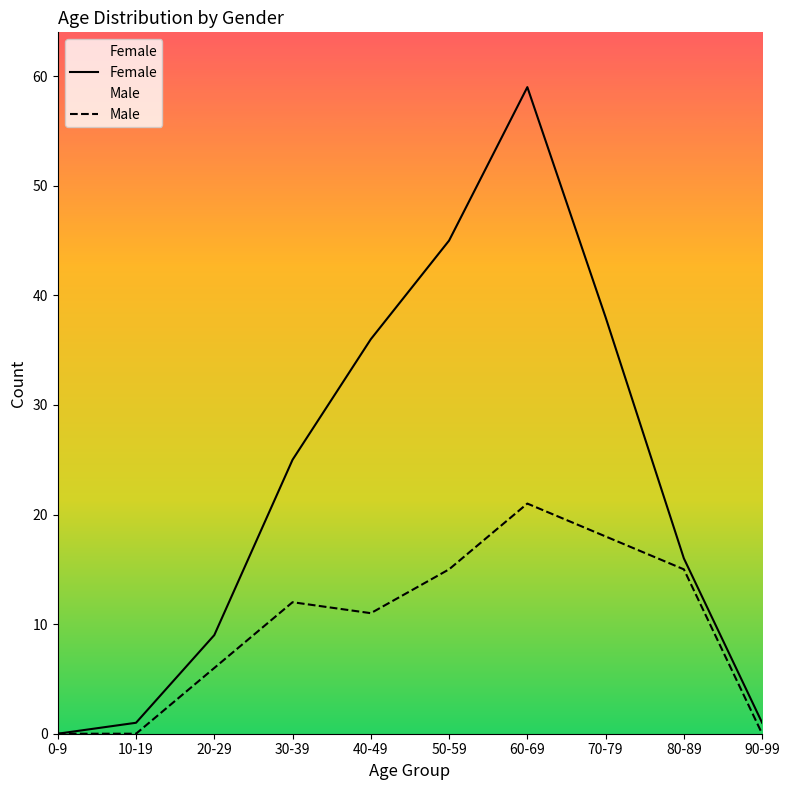

Reading left to right, list all the values displayed in this chart.

Female: 0	1	9	25	36	45	59	38	16	1
Male: 0	0	6	12	11	15	21	18	15	0